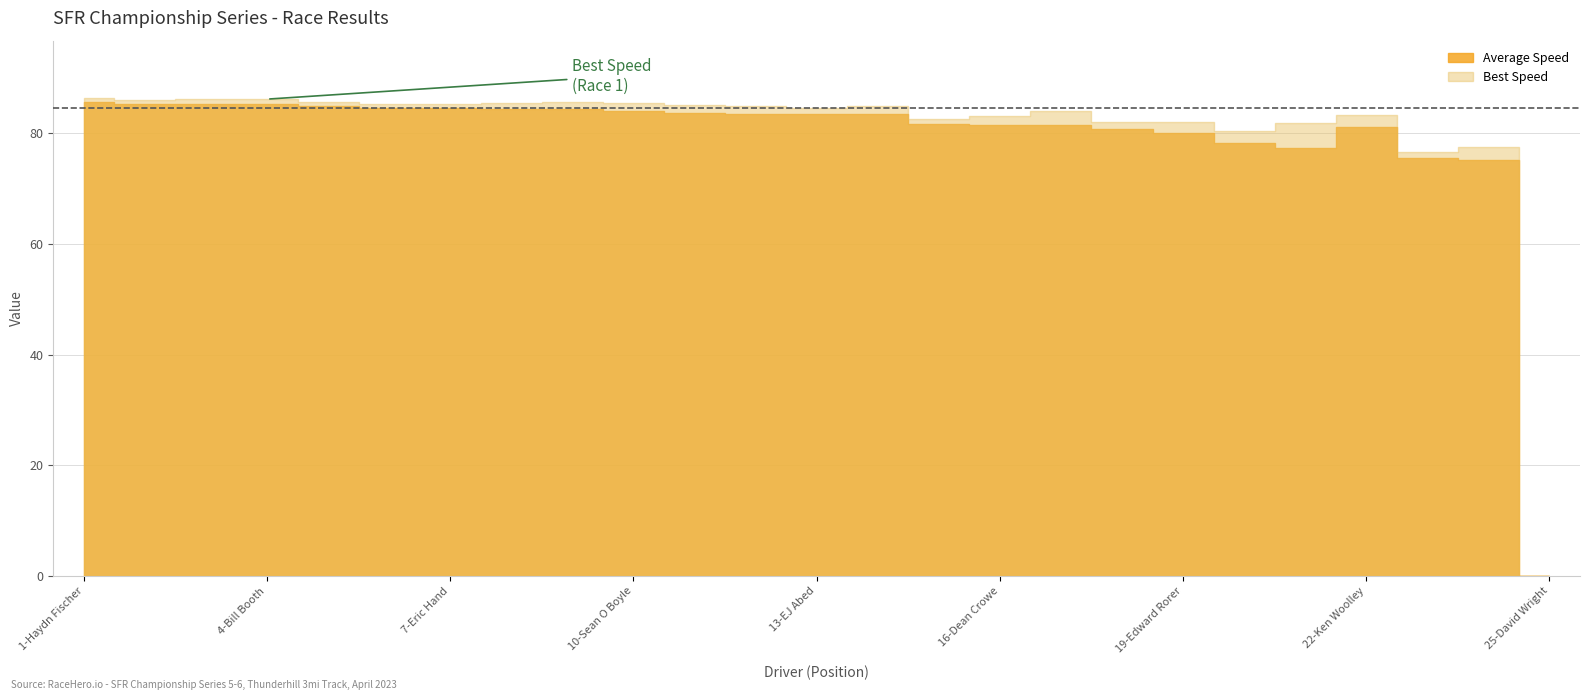

What is the difference between the Best Speed values at 2-Joe Kou and 7-Eric Hand?

0.7